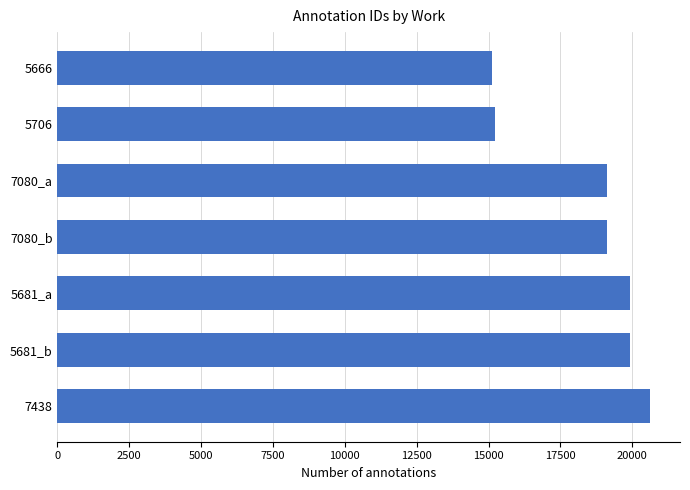

What is the maximum value shown in the chart?

20630